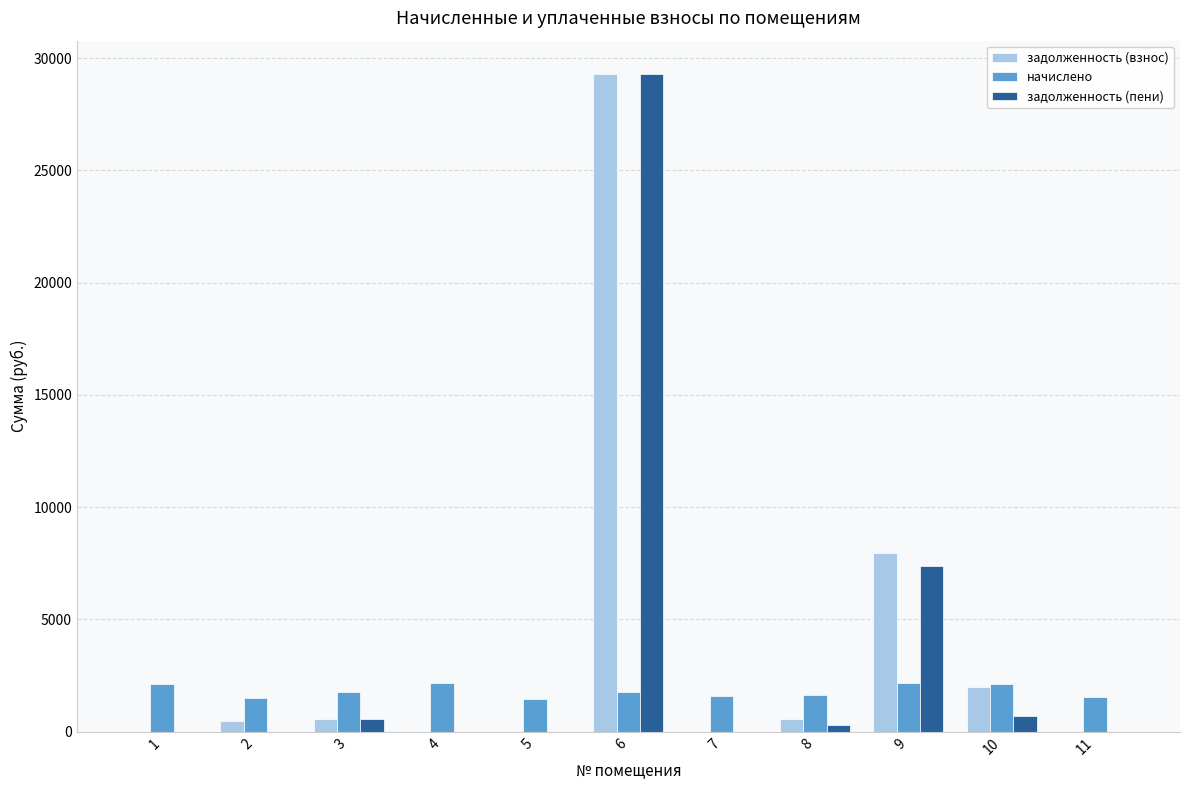

What is the average value of the начислено series?

1805.0